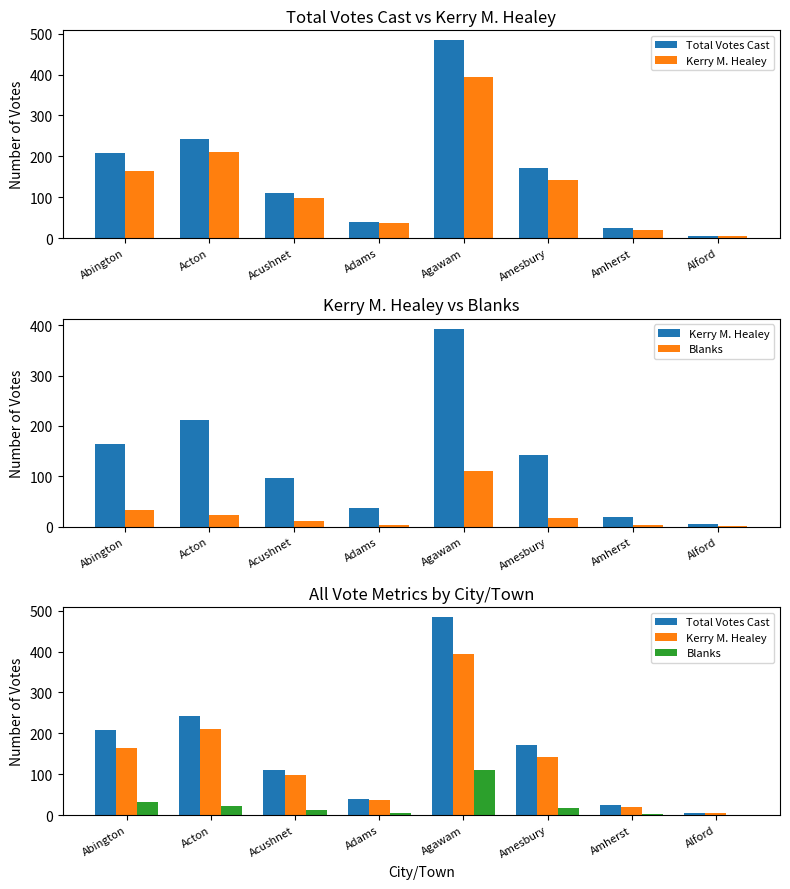

Reading left to right, transcribe all the data shown in this chart.

Total Votes Cast: Abington=207	Acton=242	Acushnet=111	Adams=40	Agawam=484	Amesbury=172	Amherst=24	Alford=6
Kerry M. Healey: Abington=164	Acton=211	Acushnet=97	Adams=36	Agawam=393	Amesbury=143	Amherst=20	Alford=5
Blanks: Abington=33	Acton=23	Acushnet=12	Adams=4	Agawam=110	Amesbury=18	Amherst=3	Alford=1